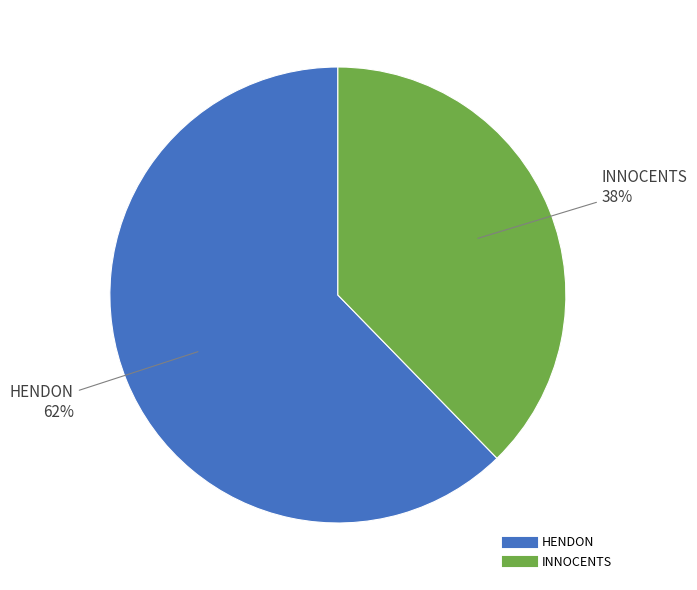

What percentage is the HENDON slice, to the nearest percent?

62%